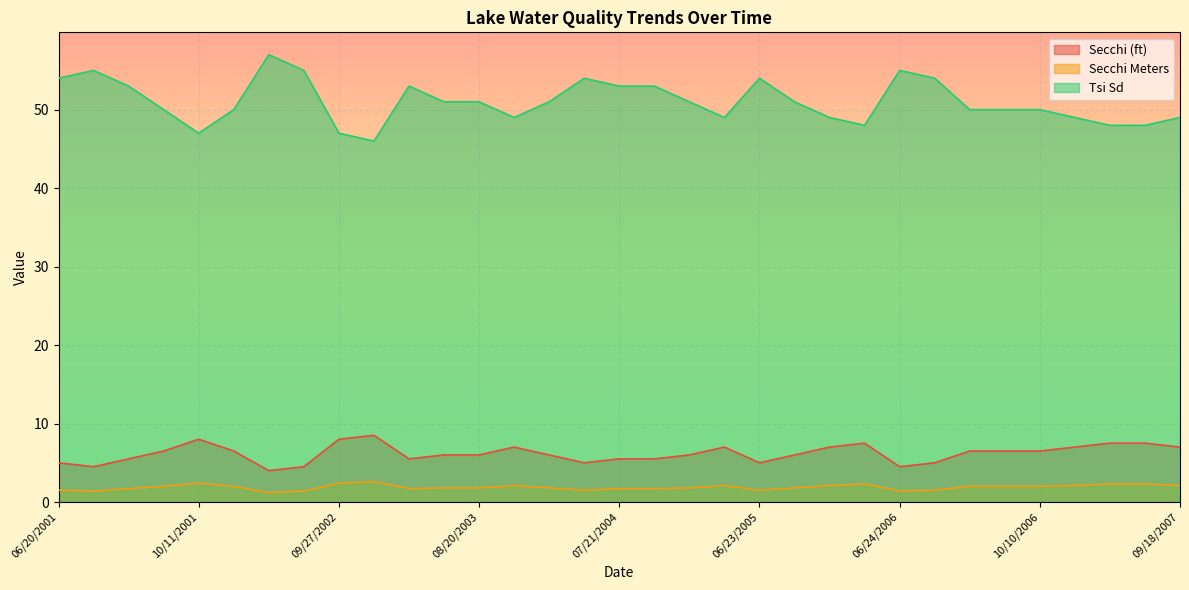

True or false: Secchi Meters and Secchi (ft) intersect in this chart.

False